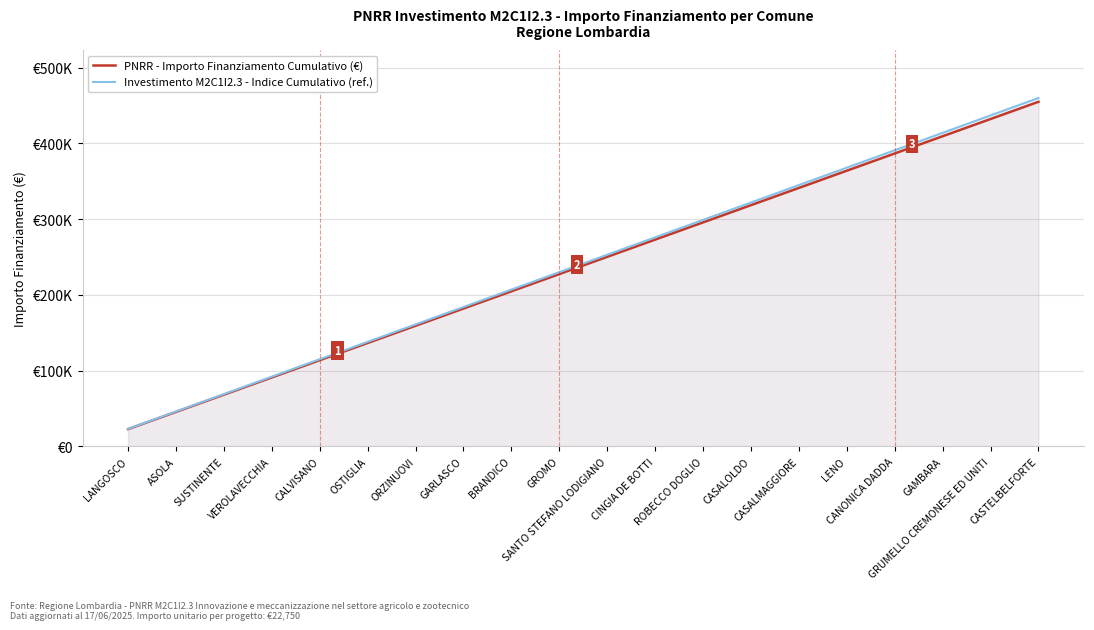

How many values in the Investimento M2C1I2.3 - Indice Cumulativo (ref.) series are below 253000?

10